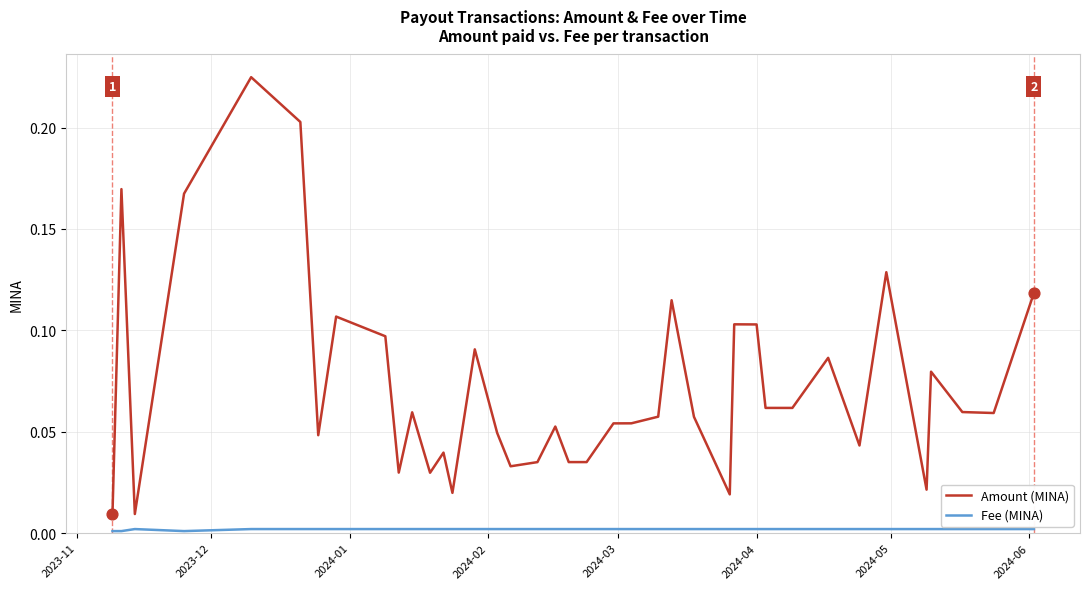

Which series has the widest spread of values?

Amount (MINA)